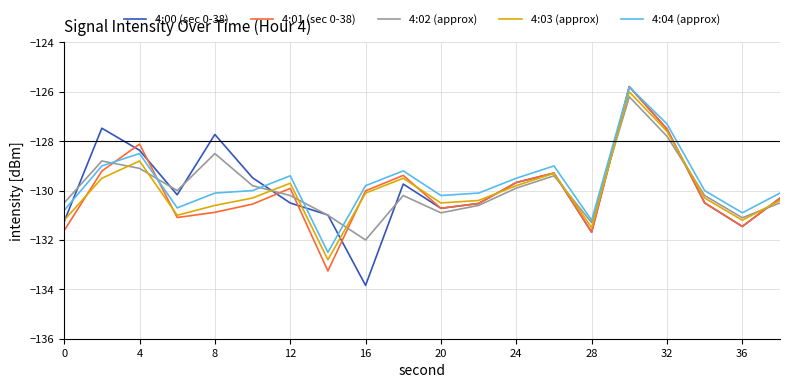

What is the maximum value for 4:04 (approx)?

-125.8